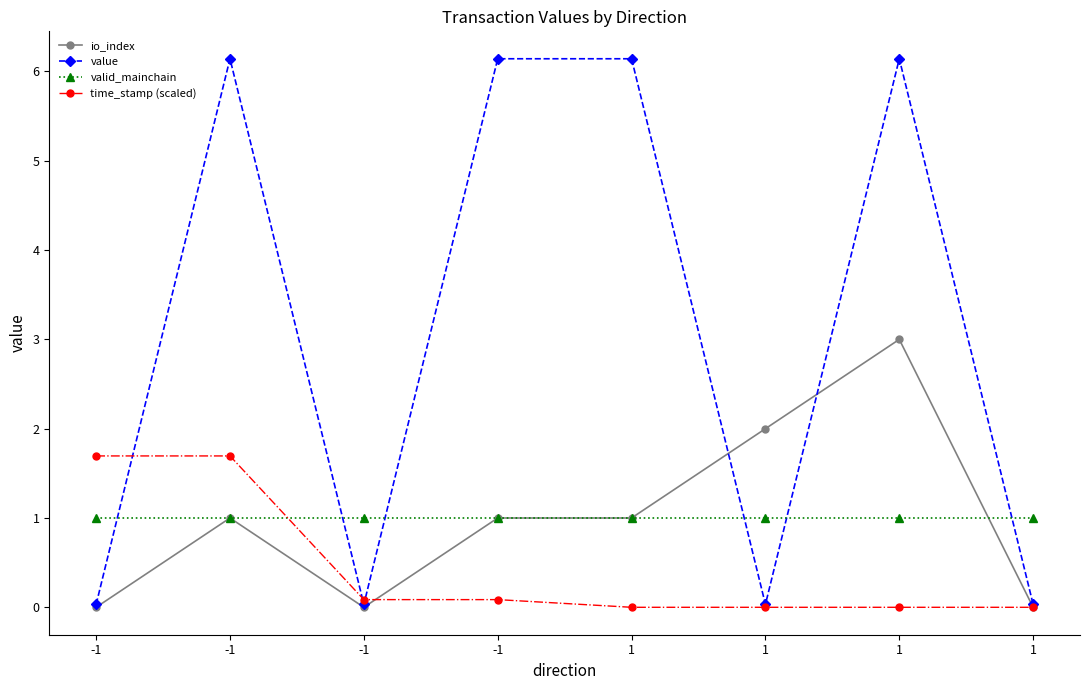

Reading right to left, extract all data points from this chart.

io_index: 1=0.0	1=3.0	1=2.0	1=1.0	-1=1.0	-1=0.0	-1=1.0	-1=0.0
value: 1=0.0	1=6.1	1=0.0	1=6.1	-1=6.1	-1=0.0	-1=6.1	-1=0.0
valid_mainchain: 1=1.0	1=1.0	1=1.0	1=1.0	-1=1.0	-1=1.0	-1=1.0	-1=1.0
time_stamp (scaled): 1=0.0	1=0.0	1=0.0	1=0.0	-1=0.1	-1=0.1	-1=1.7	-1=1.7